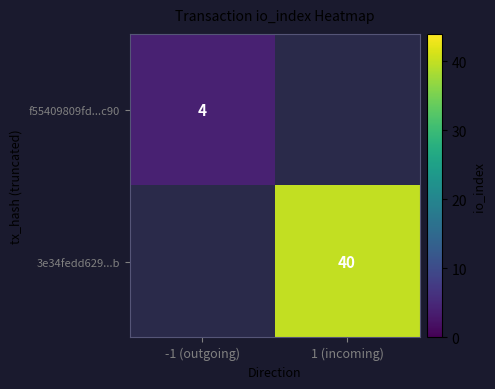

The f55409809fd...c90 series shows 6 at -1 (outgoing). True or false?

False